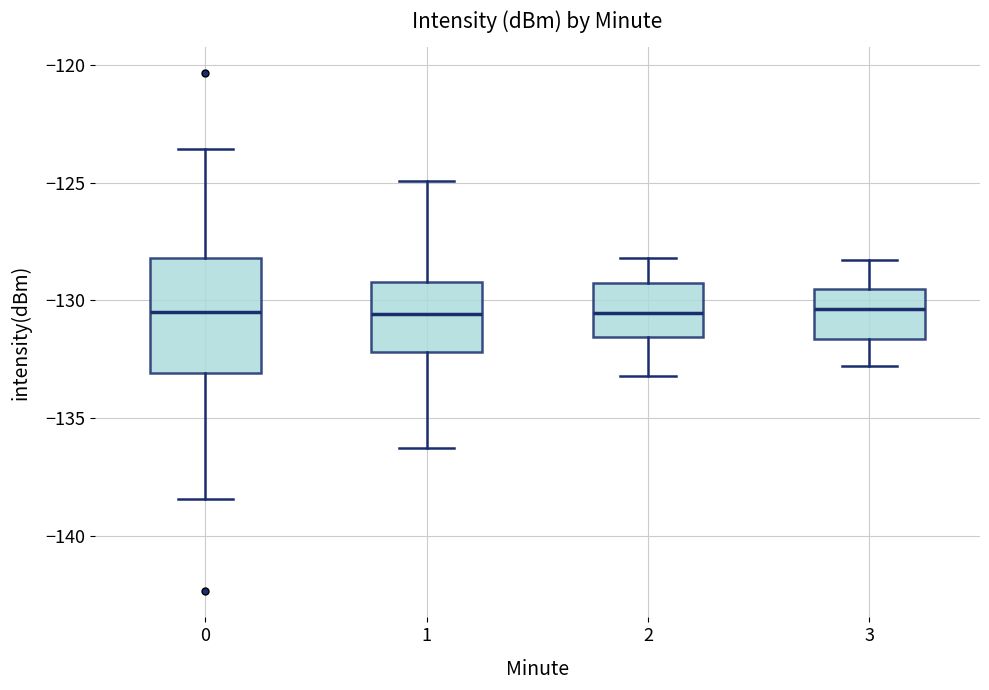

Where is the upper edge of the box at x = 3 on the y-axis? The values are not printed on the chart, so give them approximately, as read against the axis.

-129.5